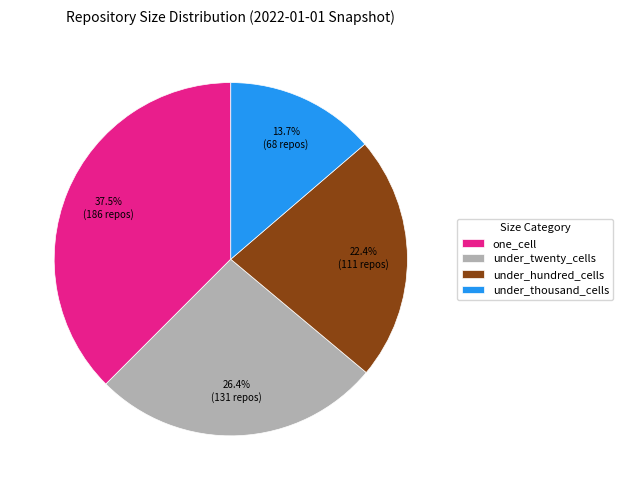

Between one_cell and under_hundred_cells, which is larger?

one_cell